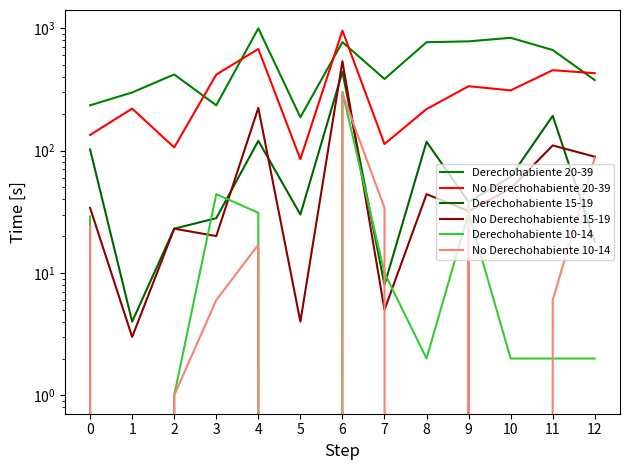

In Derechohabiente 20-39, how many points are lower than both neighbors (excluding endpoints)?

3